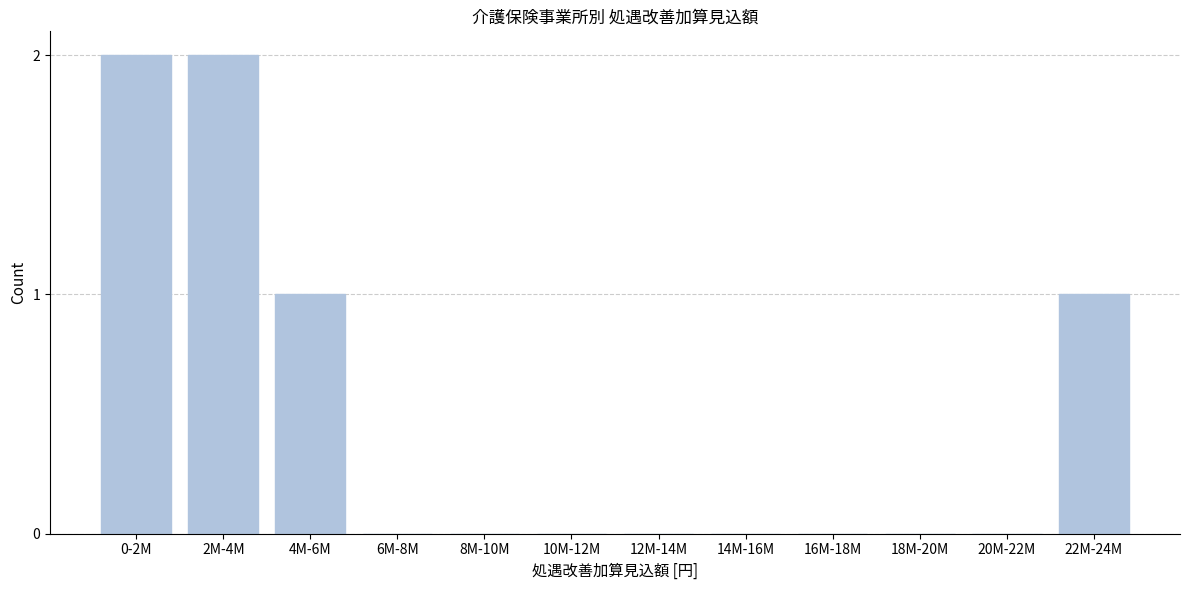

Reading right to left, transcribe all the data shown in this chart.

22M-24M=1	20M-22M=0	18M-20M=0	16M-18M=0	14M-16M=0	12M-14M=0	10M-12M=0	8M-10M=0	6M-8M=0	4M-6M=1	2M-4M=2	0-2M=2